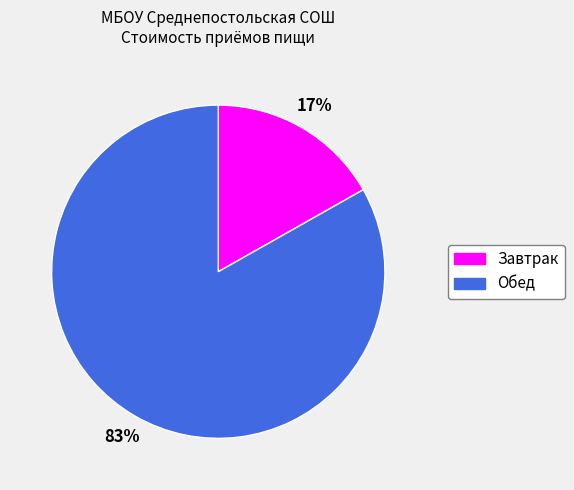

True or false: Завтрак accounts for 27% of the total.

False